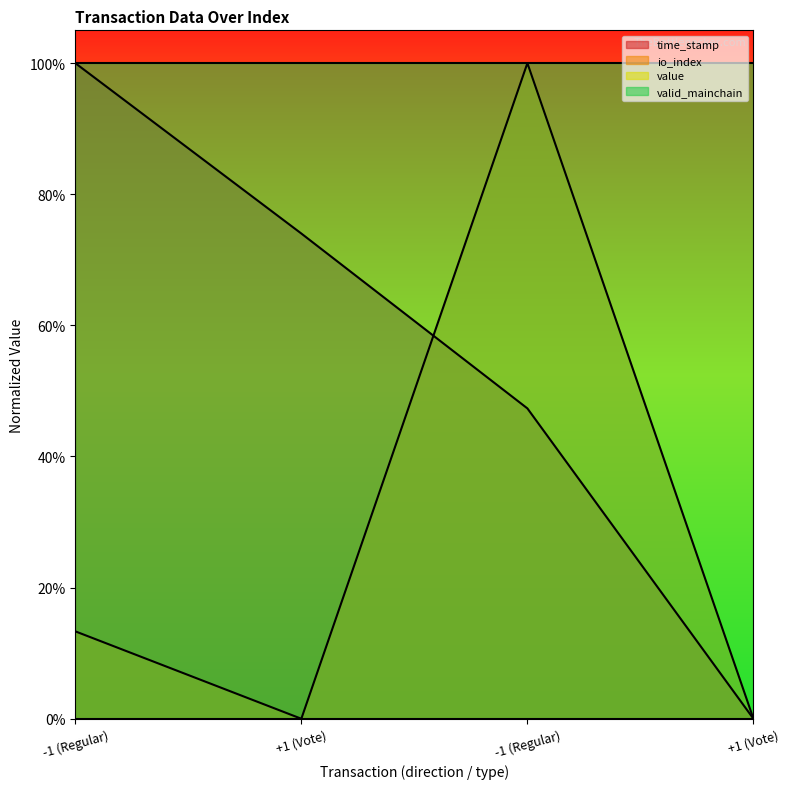

Between +1 (Vote) and -1 (Regular), which is larger?

+1 (Vote)